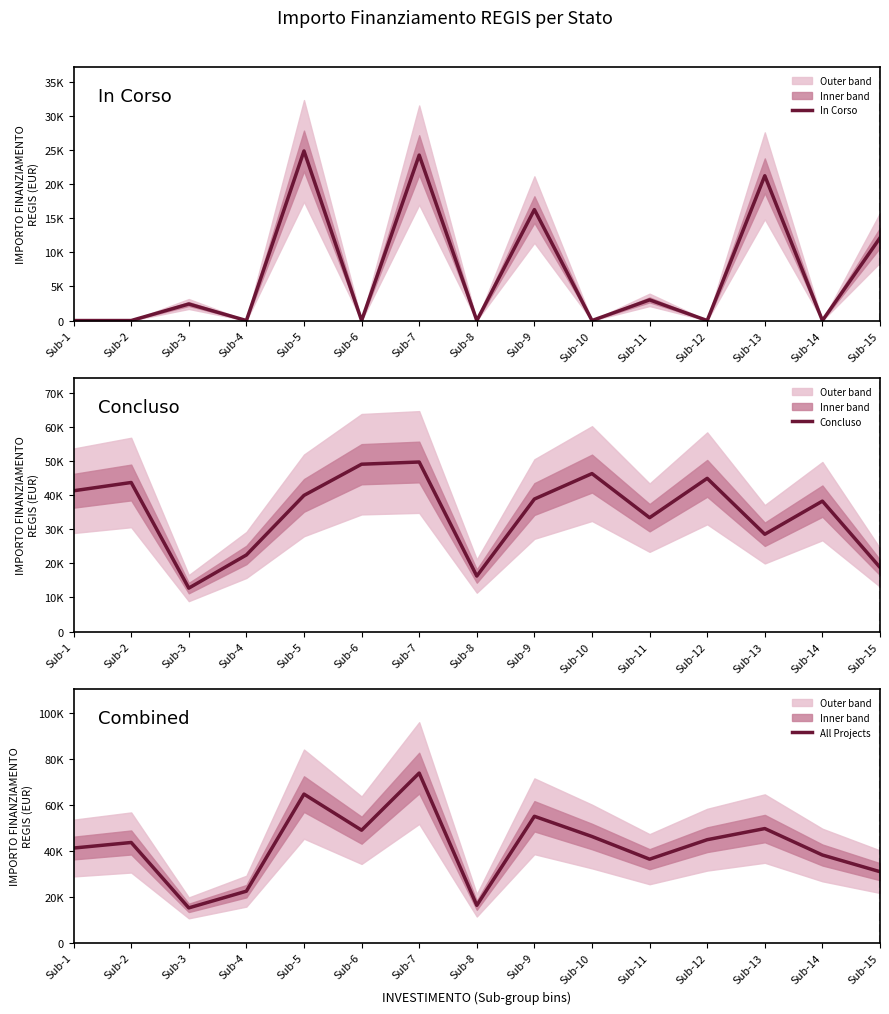

What is the difference between the Concluso values at Sub-11 and Sub-3?

20638